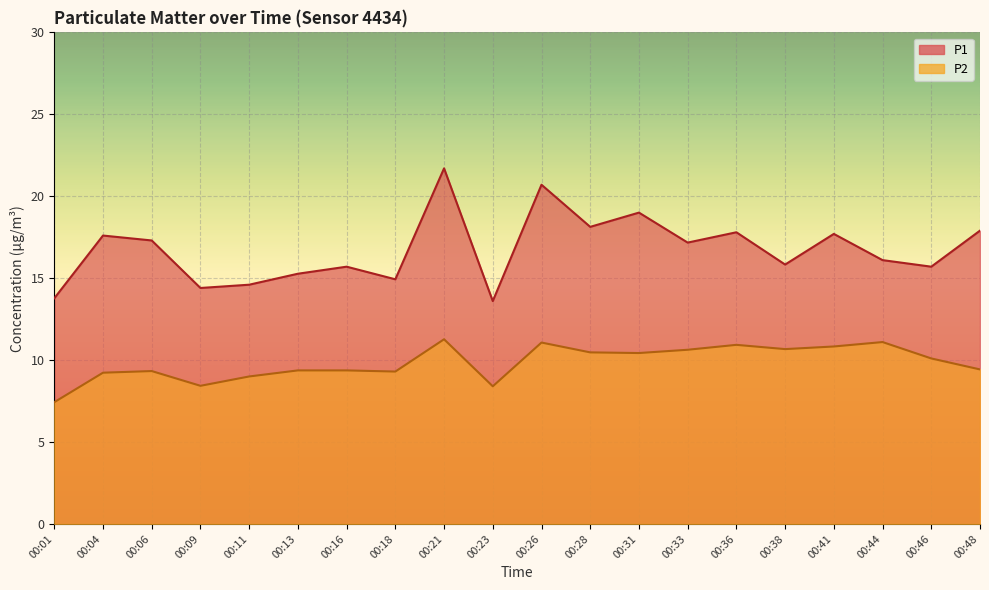

The value of P2 at 00:36 is 4.8. True or false?

False